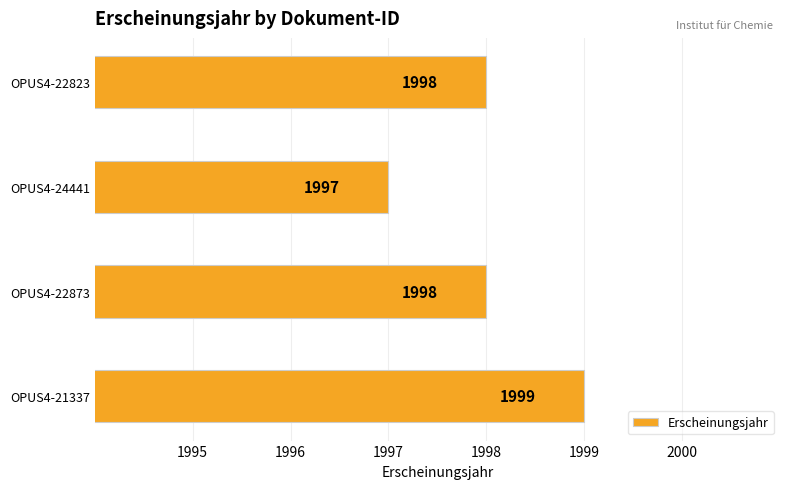

Approximately how many times larger is the value at OPUS4-24441 compared to OPUS4-22823?

1.0